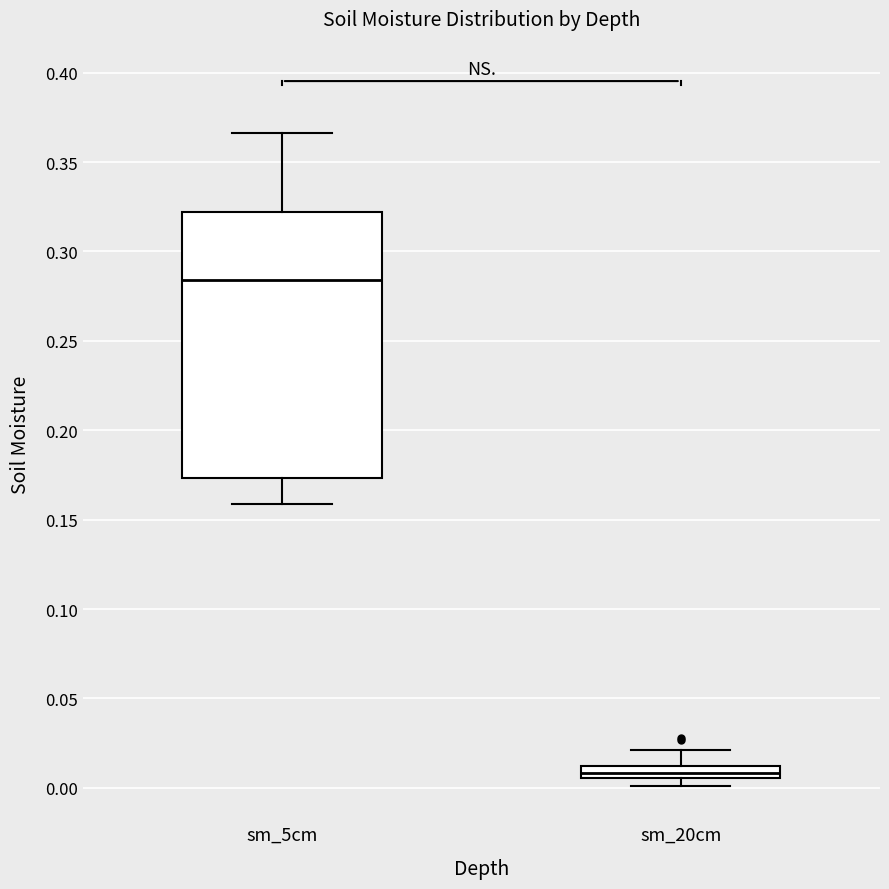

Comparing the boxes themselves (not the whiskers), which one is the tallest?

sm_5cm